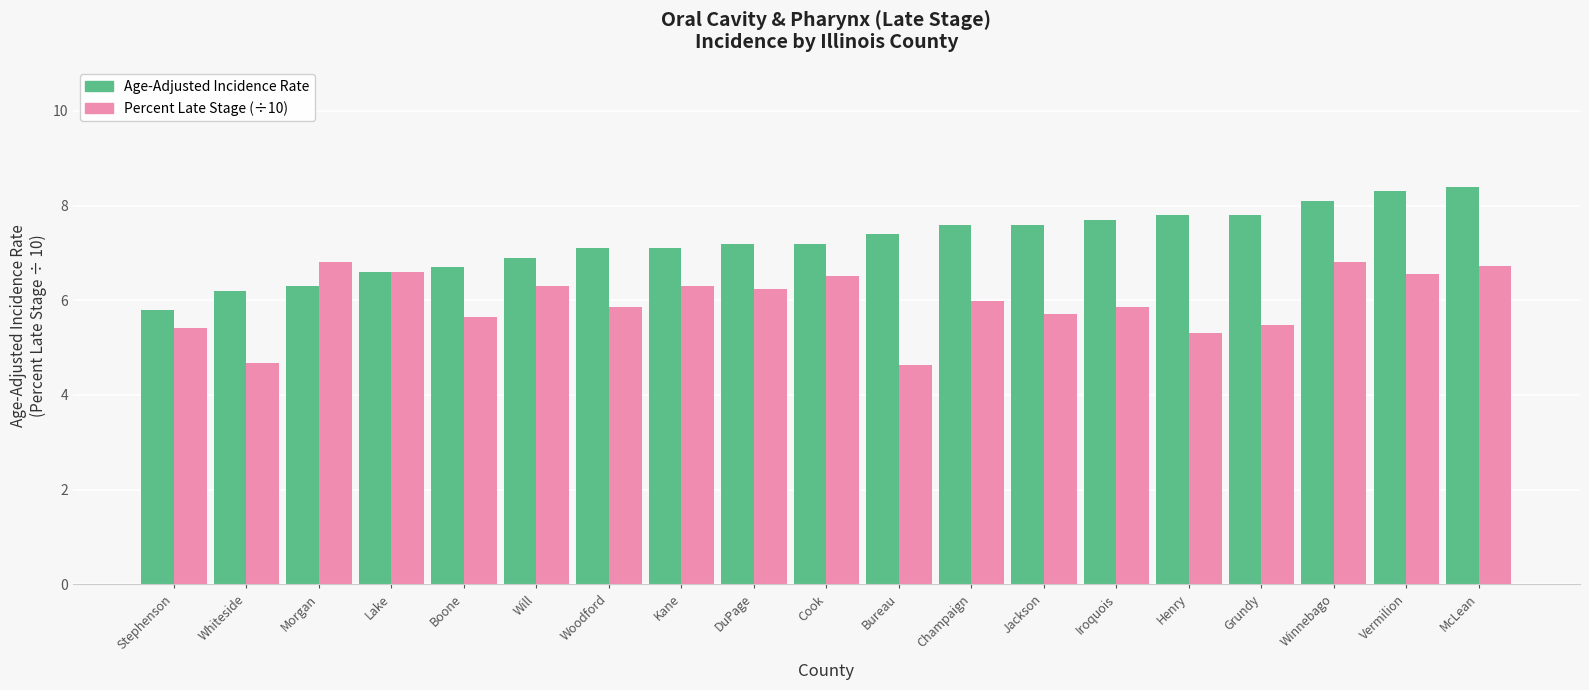

Does the chart contain stacked bars?

No